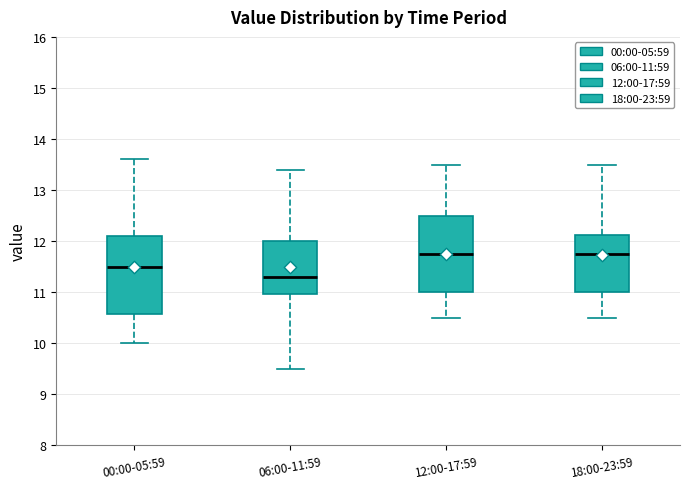

Reading left to right, read every box against the y-axis: the position of its median line, the range the box covers, and the ends of its whiskers. The values are not printed on the chart, so give them approximately, as read against the axis.

00:00-05:59: median 11.5, box 10.6 to 12.1, whiskers 10.0 to 13.6
06:00-11:59: median 11.3, box 11.0 to 12.0, whiskers 9.5 to 13.4
12:00-17:59: median 11.8, box 11.0 to 12.5, whiskers 10.5 to 13.5
18:00-23:59: median 11.8, box 11.0 to 12.1, whiskers 10.5 to 13.5